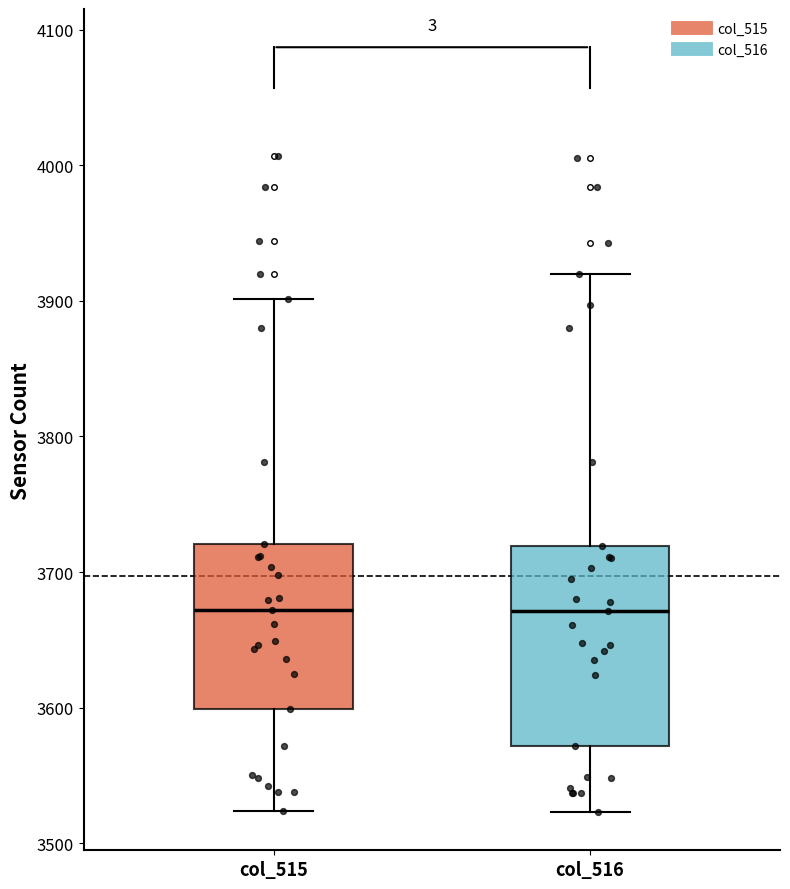

Where does the lower whisker of the box for col_515 end on the y-axis? The values are not printed on the chart, so give them approximately, as read against the axis.

3520